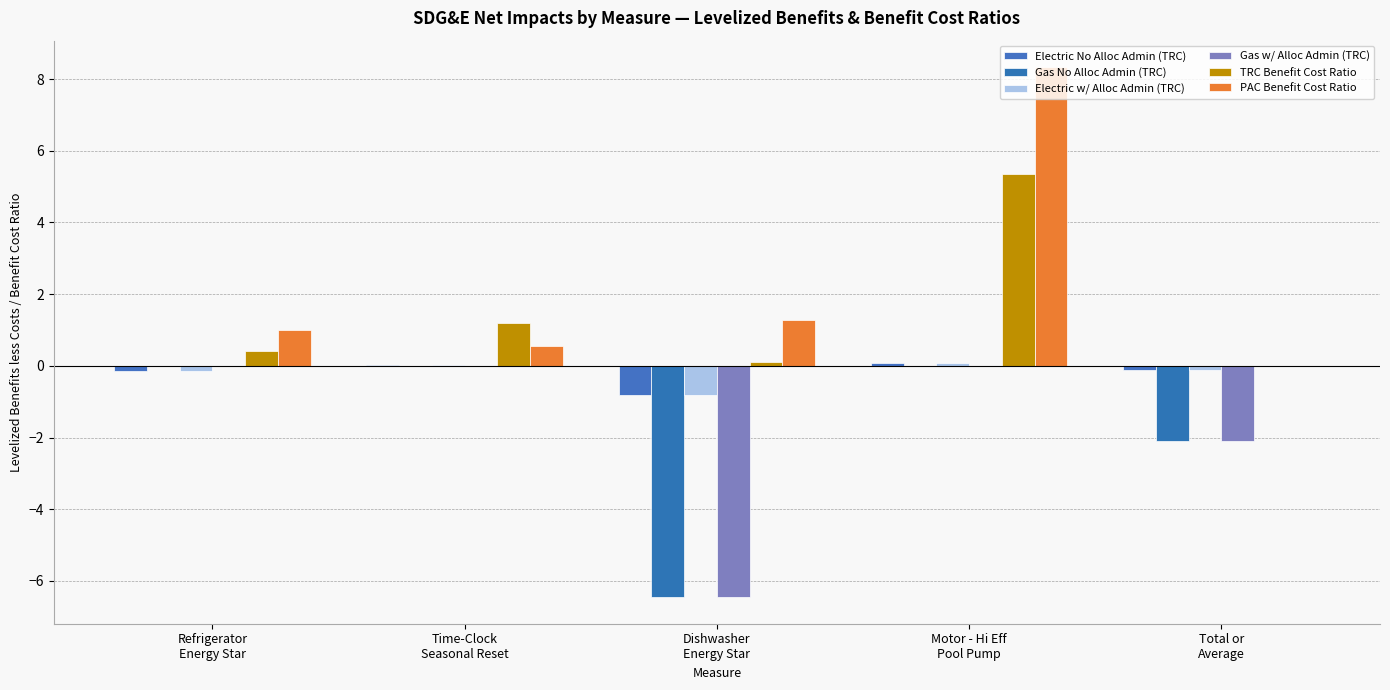

At which category is the sum across all series the highest?

Motor - Hi Eff
Pool Pump